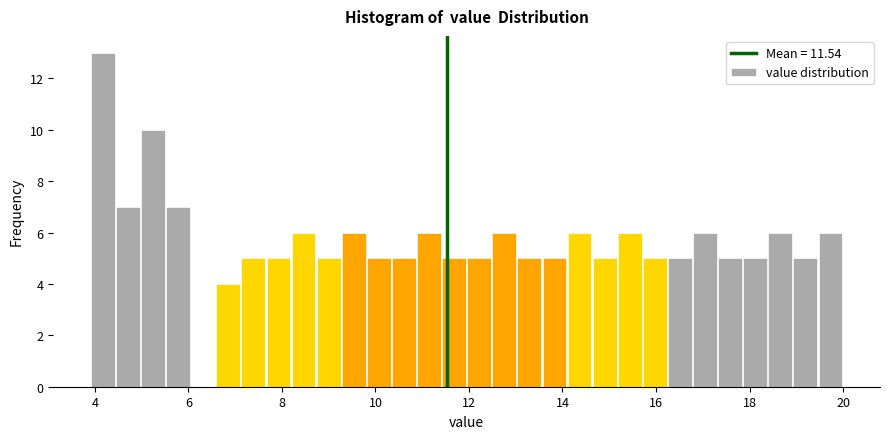

Read against the x-axis, roughly where is the centre of the tallest bar?

4.2